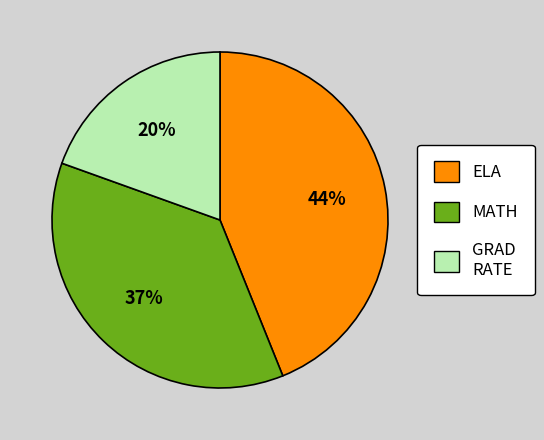

Does any single category account for the majority?

No